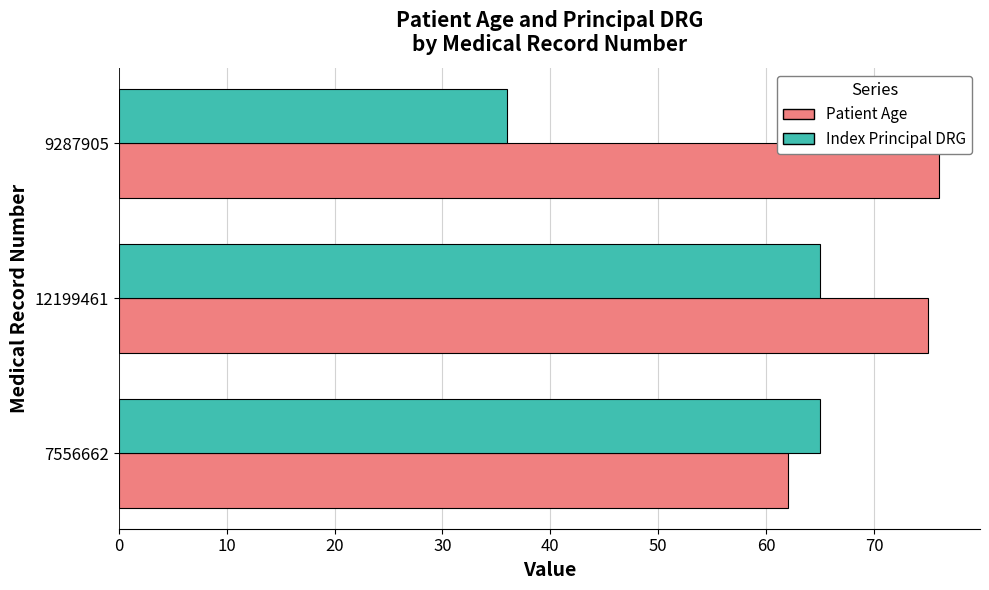

What is the average value of the Index Principal DRG series?

55